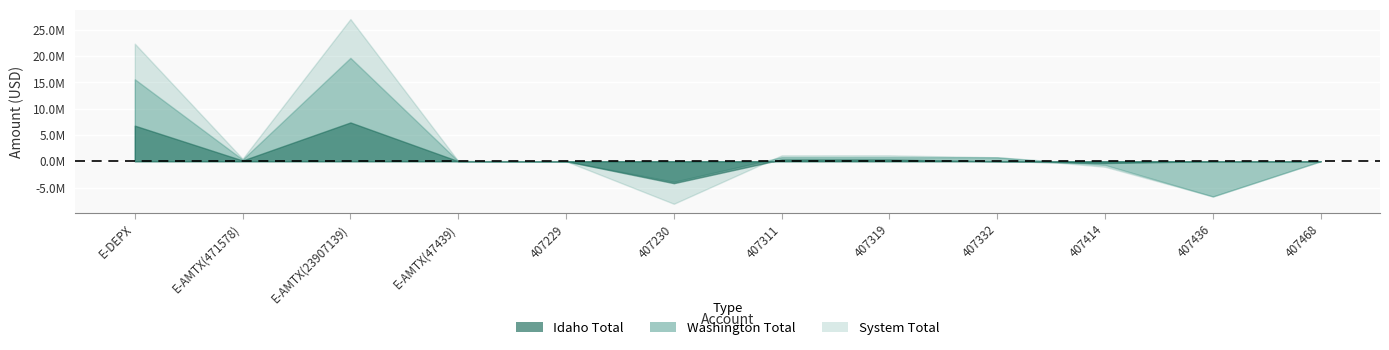

What is the label of the 10th point from the right?

E-AMTX(23907139)